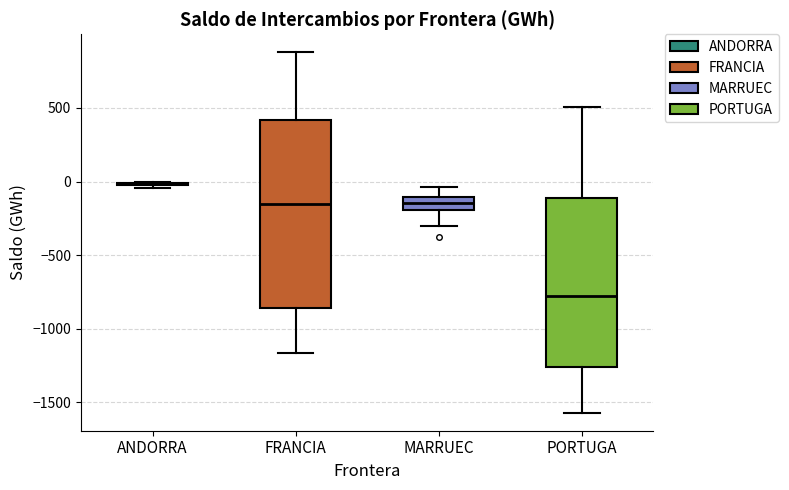

Which box is the tallest, from its lower edge to its upper edge?

FRANCIA